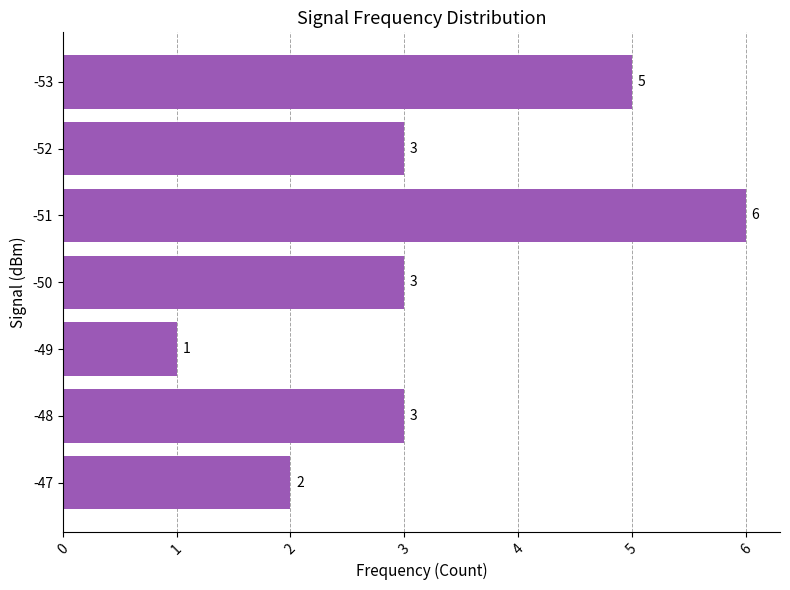

Are the bars grouped side by side (vs. stacked)?

No